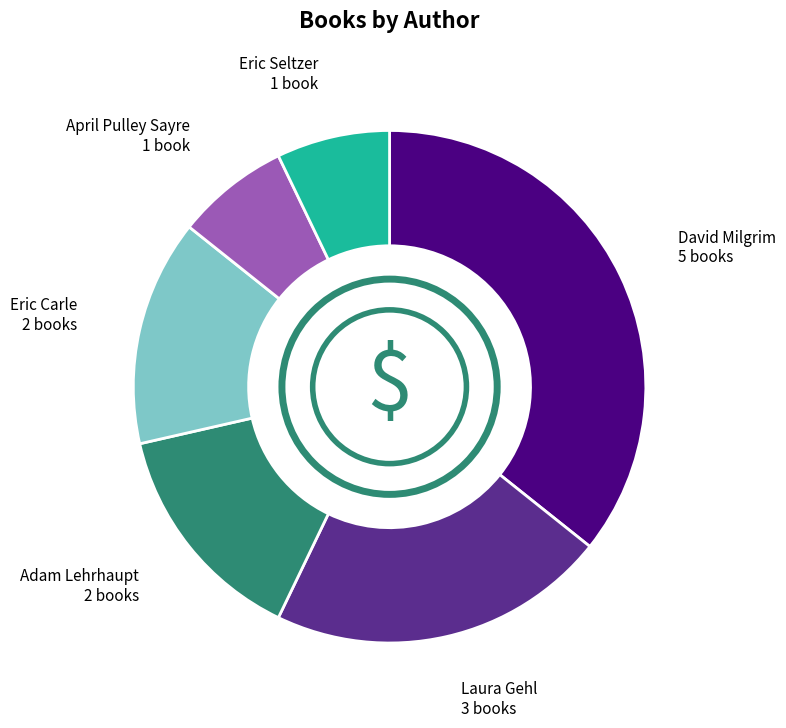

Does any single category account for the majority?

No